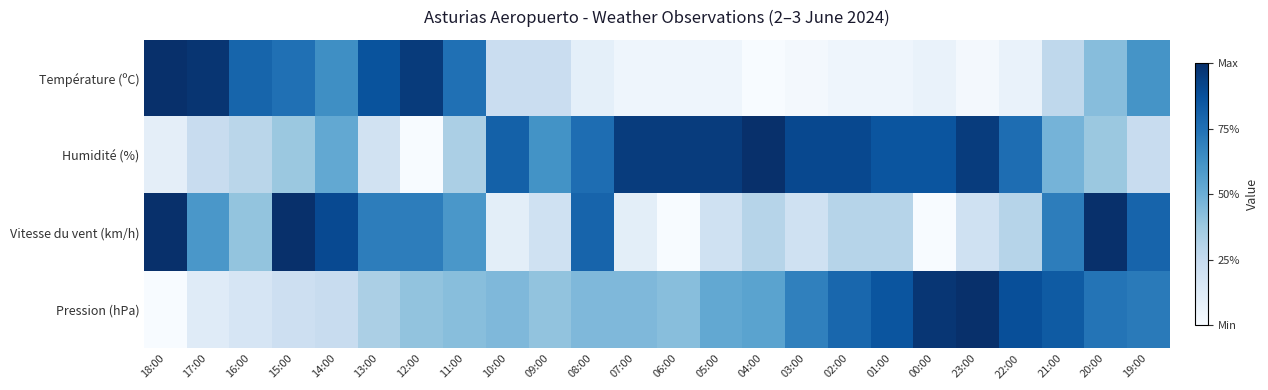

Which series has the largest total across all categories?

Humidité (%)